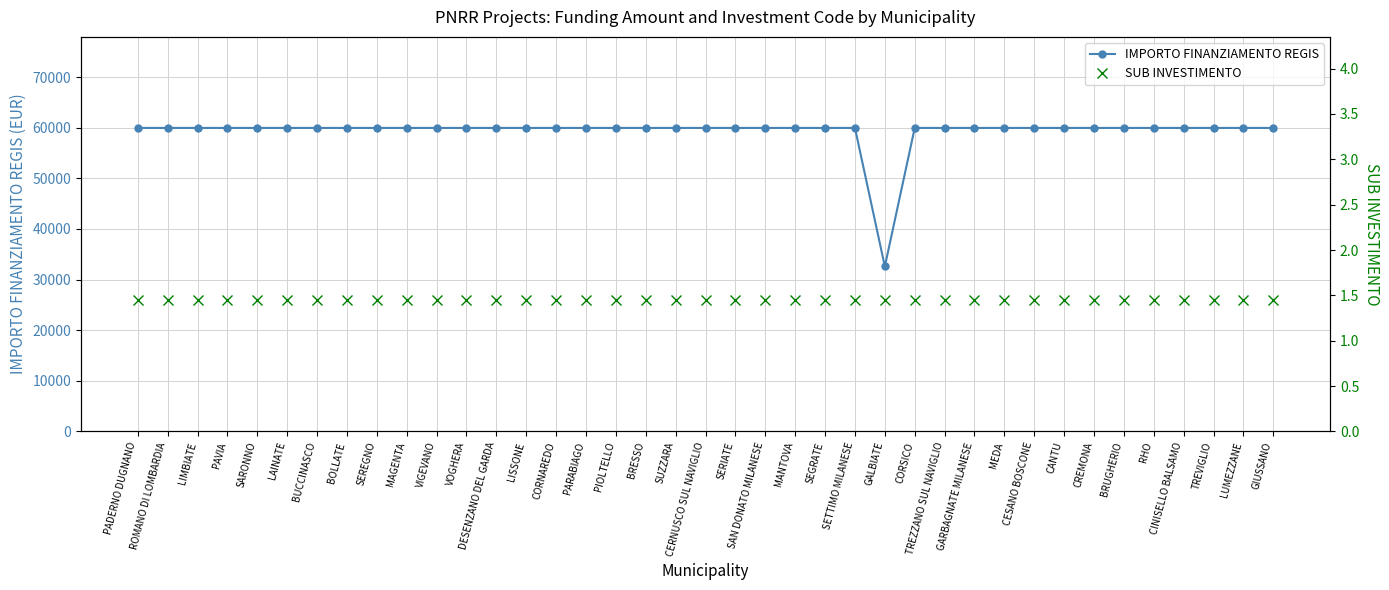

True or false: SUB INVESTIMENTO and IMPORTO FINANZIAMENTO REGIS cross at least once.

False